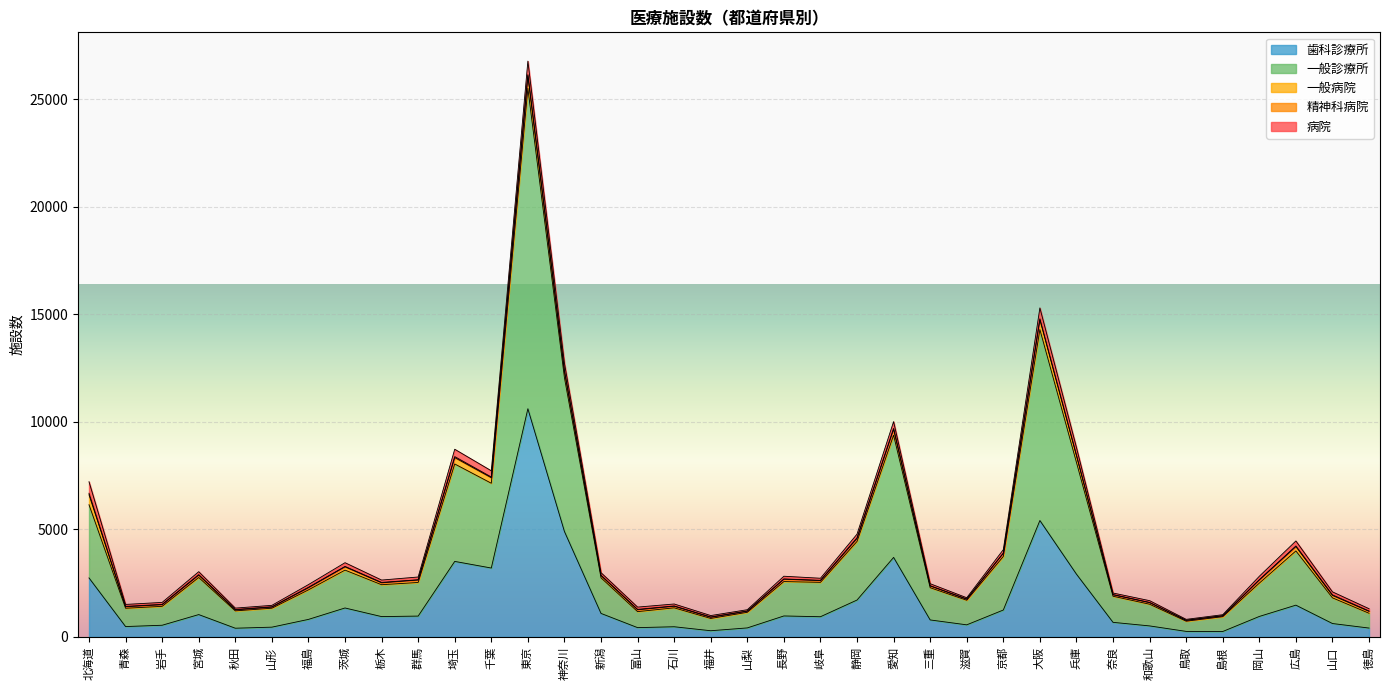

Reading right to left, what are all the values shown in this chart?

病院: 徳島=106	山口=139	広島=232	岡山=159	島根=46	鳥取=43	和歌山=83	奈良=75	兵庫=347	大阪=506	京都=160	滋賀=58	三重=93	愛知=317	静岡=170	岐阜=97	長野=125	山梨=60	福井=67	石川=91	富山=106	新潟=120	神奈川=336	東京=629	千葉=290	埼玉=342	群馬=127	栃木=109	茨城=173	福島=124	山形=67	秋田=65	宮城=135	岩手=92	青森=90	北海道=535
精神科病院: 徳島=15	山口=27	広島=31	岡山=16	島根=9	鳥取=4	和歌山=8	奈良=4	兵庫=32	大阪=39	京都=11	滋賀=7	三重=12	愛知=36	静岡=31	岐阜=12	長野=15	山梨=8	福井=10	石川=13	富山=19	新潟=19	神奈川=45	東京=49	千葉=33	埼玉=46	群馬=13	栃木=19	茨城=20	福島=23	山形=14	秋田=16	宮城=27	岩手=15	青森=17	北海道=70
一般病院: 徳島=90	山口=112	広島=201	岡山=143	島根=37	鳥取=39	和歌山=75	奈良=71	兵庫=312	大阪=463	京都=149	滋賀=51	三重=81	愛知=278	静岡=139	岐阜=82	長野=108	山梨=52	福井=57	石川=75	富山=86	新潟=100	神奈川=289	東京=588	千葉=256	埼玉=296	群馬=114	栃木=89	茨城=152	福島=99	山形=52	秋田=48	宮城=108	岩手=76	青森=72	北海道=464
一般診療所: 徳島=688	山口=1194	広島=2521	岡山=1550	島根=689	鳥取=474	和歌山=1008	奈良=1213	兵庫=5196	大阪=8877	京都=2488	滋賀=1143	三重=1498	愛知=5682	静岡=2724	岐阜=1598	長野=1599	山梨=726	福井=571	石川=879	富山=744	新潟=1655	神奈川=7150	東京=14894	千葉=3942	埼玉=4530	群馬=1563	栃木=1482	茨城=1760	福島=1372	山形=881	秋田=806	宮城=1724	岩手=879	青森=850	北海道=3403
歯科診療所: 徳島=411	山口=622	広島=1476	岡山=951	島根=251	鳥取=256	和歌山=511	奈良=677	兵庫=2917	大阪=5411	京都=1250	滋賀=561	三重=789	愛知=3696	静岡=1714	岐阜=938	長野=974	山梨=418	福井=287	石川=472	富山=431	新潟=1092	神奈川=4899	東京=10608	千葉=3202	埼玉=3510	群馬=968	栃木=944	茨城=1345	福島=814	山形=453	秋田=404	宮城=1038	岩手=542	青森=481	北海道=2742